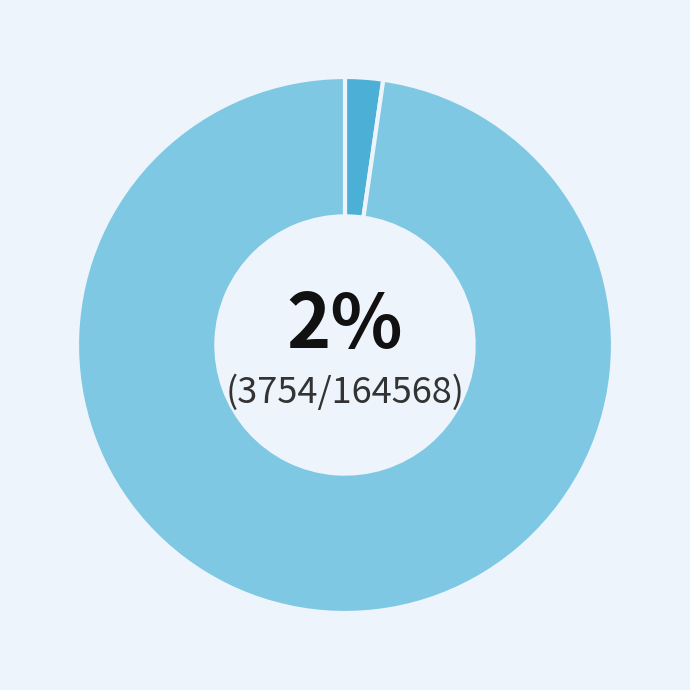

To the nearest percent, what is the average slice percentage?

50%